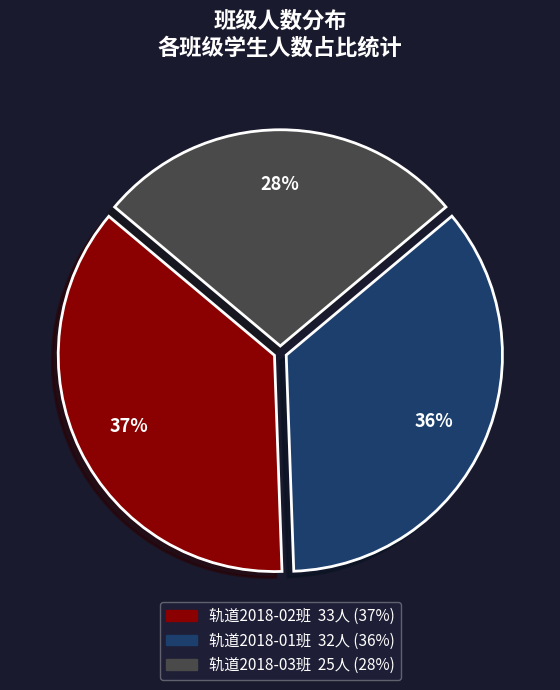

What is the smallest slice in the pie chart?

轨道2018-03班